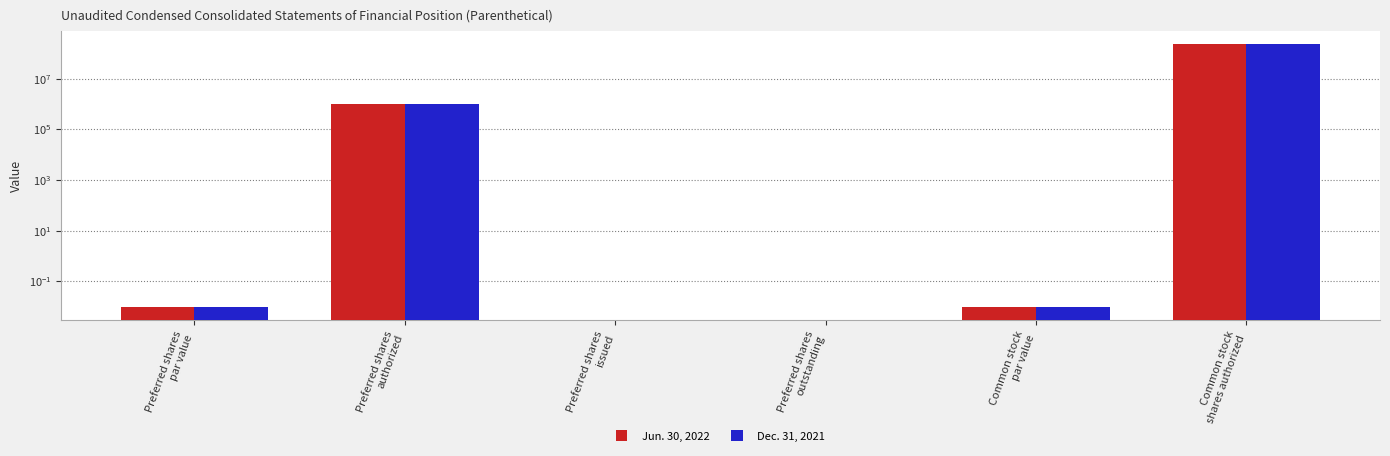

Which series has the largest total across all categories?

Jun. 30, 2022